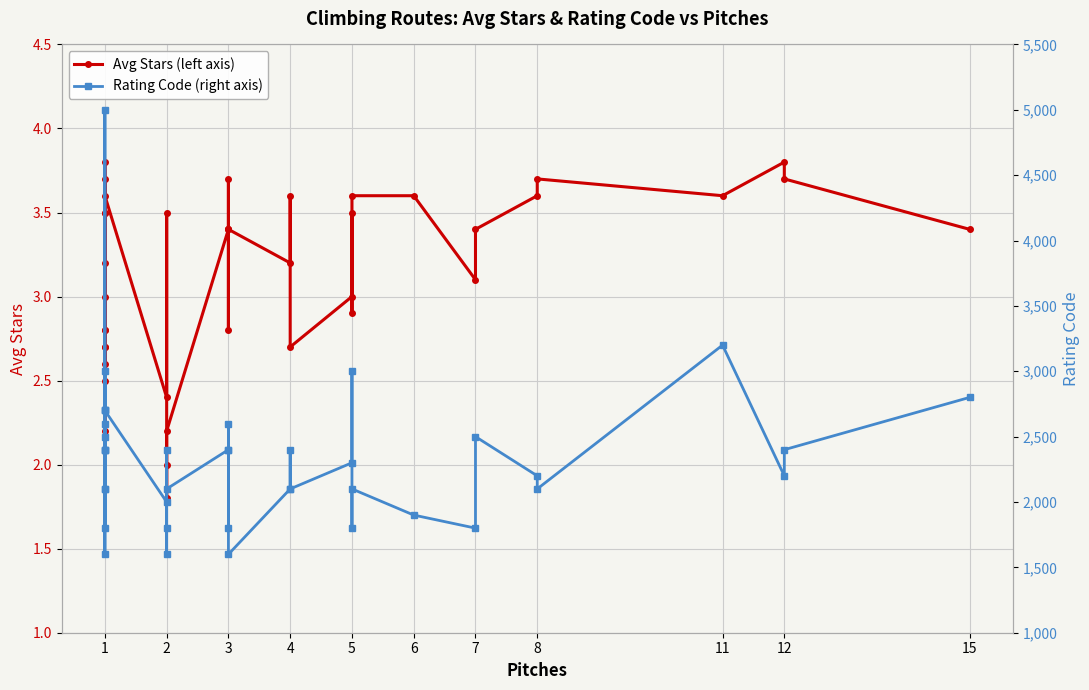

Between 1 and 11, which series saw the biggest shift?

Rating Code (right axis)